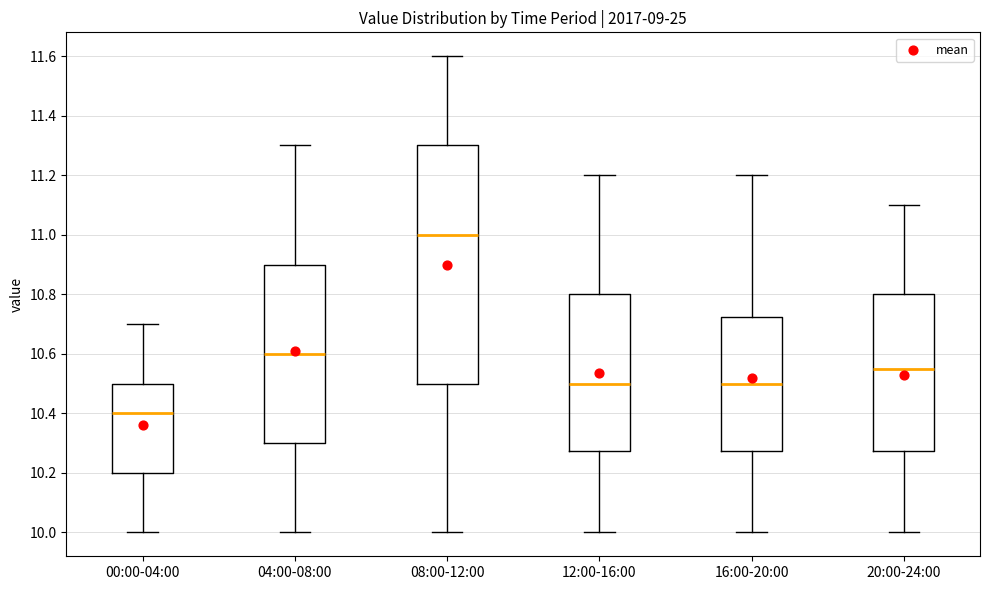

Which box has the highest median line?

08:00-12:00